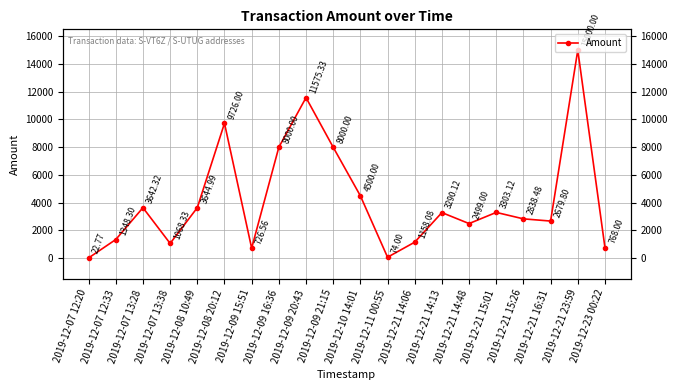

True or false: the data shows 15342.6 at 2019-12-08 20:12.

False